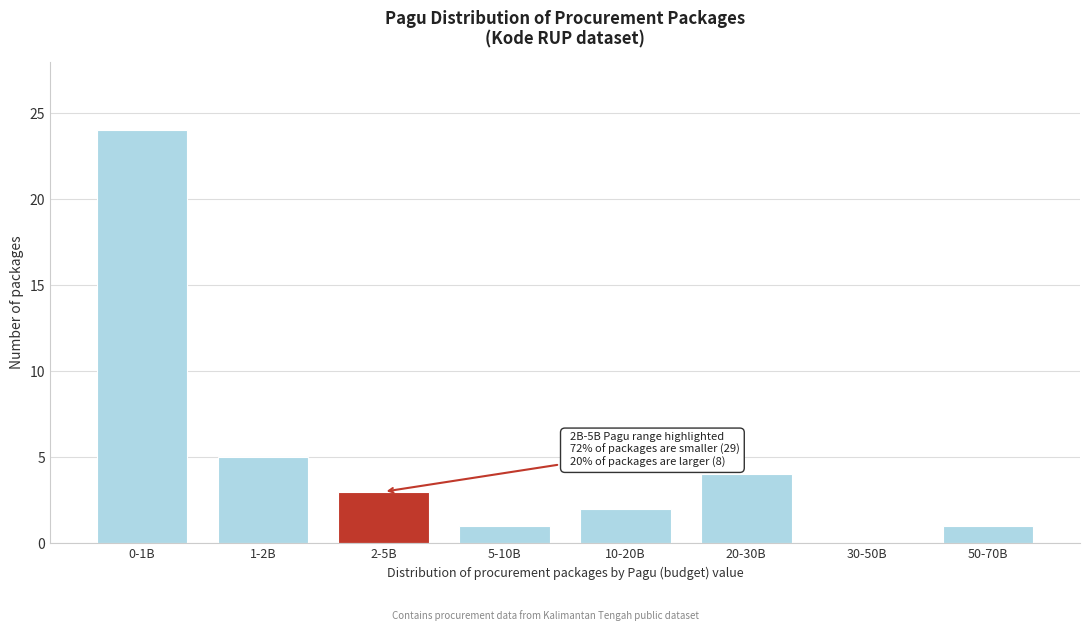

Reading left to right, extract all data points from this chart.

0-1B=24	1-2B=5	2-5B=3	5-10B=1	10-20B=2	20-30B=4	30-50B=0	50-70B=1